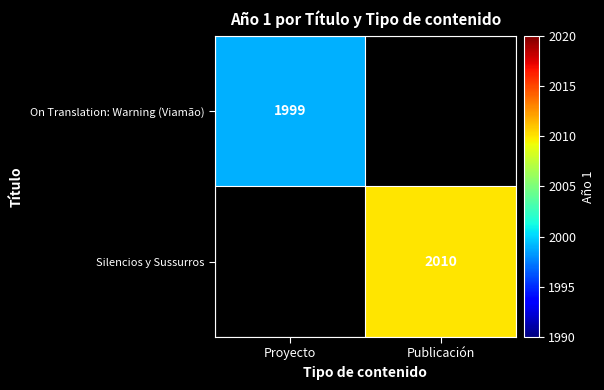

At how many categories does at least one series exceed 2002?

1